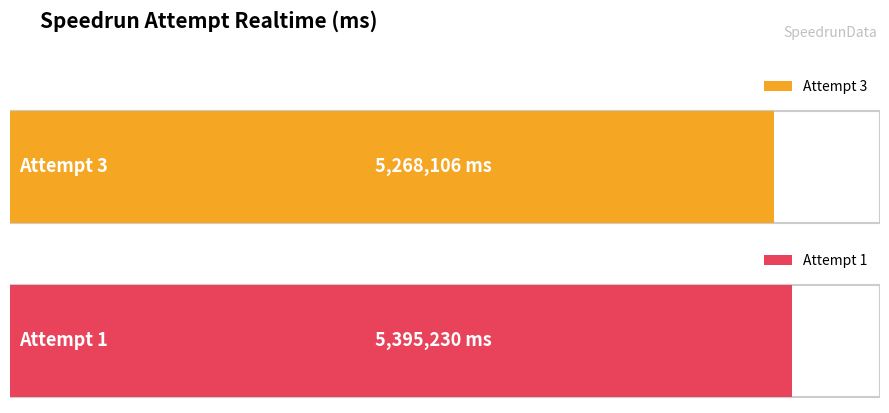

What is the average value?

5331668